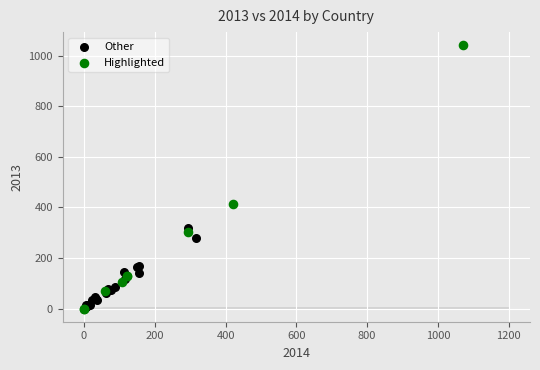

Which series has the largest Y range (max minus min)?

Highlighted